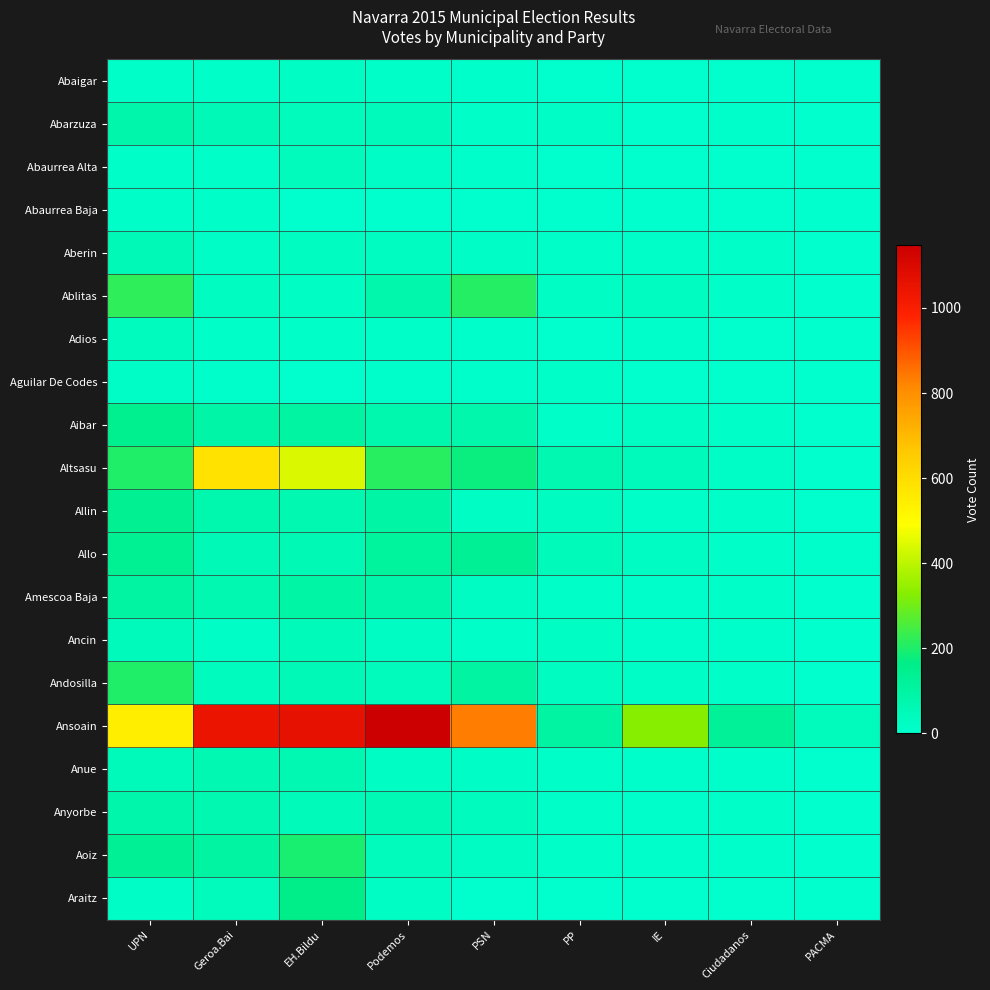

List the series in order of their peak value, highest first.

Ansoain, Altsasu, Ablitas, Andosilla, Aoiz, Araitz, Aibar, Allin, Allo, Amescoa Baja, Abarzuza, Anyorbe, Anue, Aberin, Ancin, Abaurrea Alta, Adios, Abaigar, Aguilar De Codes, Abaurrea Baja